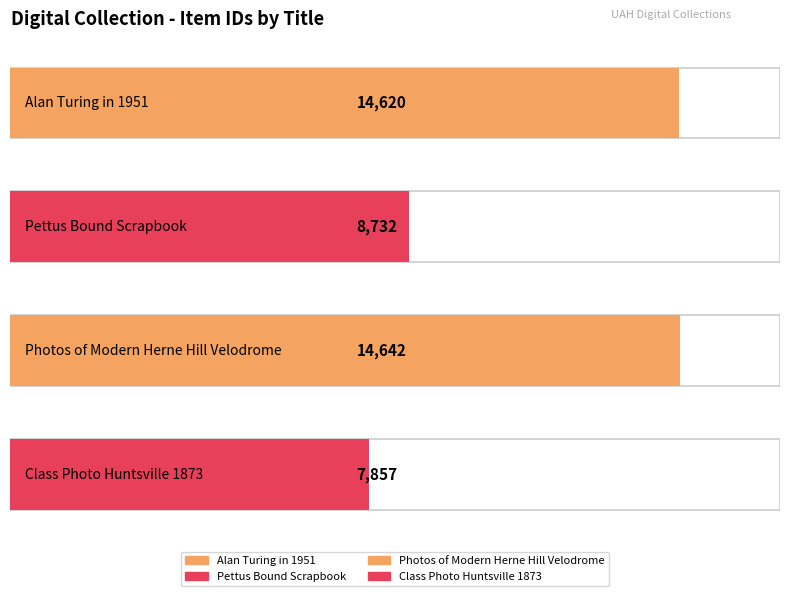

Are the bars grouped side by side (vs. stacked)?

No